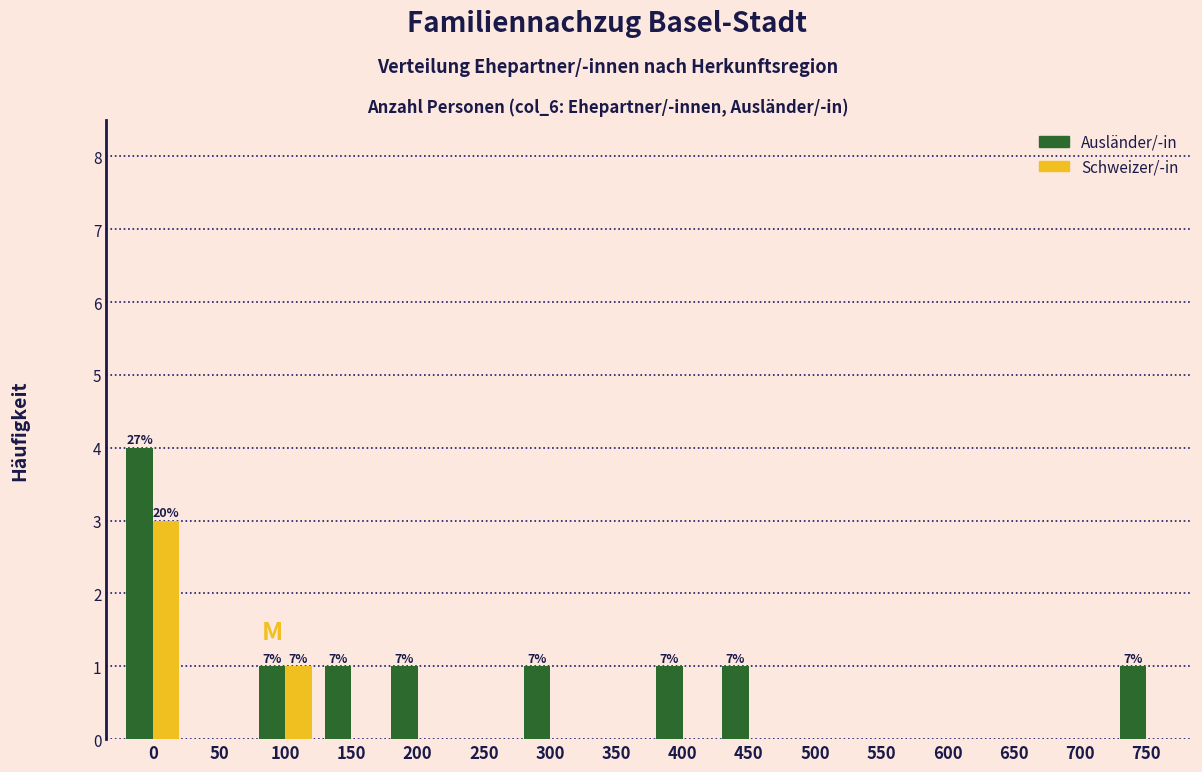

What is the maximum value shown in the chart?

4